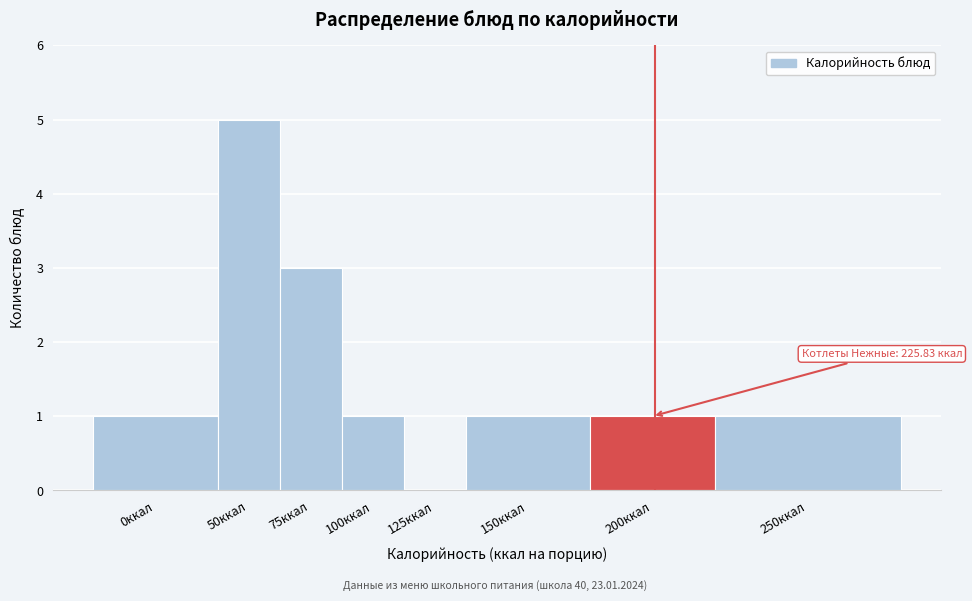

Reading left to right, what are all the values shown in this chart?

0ккал=1	50ккал=5	75ккал=3	100ккал=1	125ккал=0	150ккал=1	200ккал=1	250ккал=1